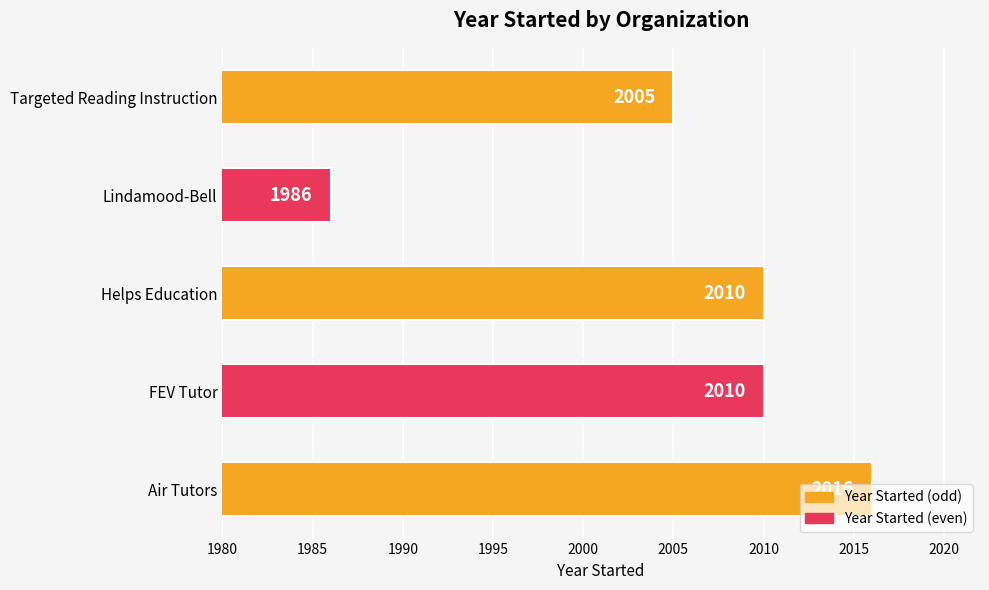

What is the average value?

2005